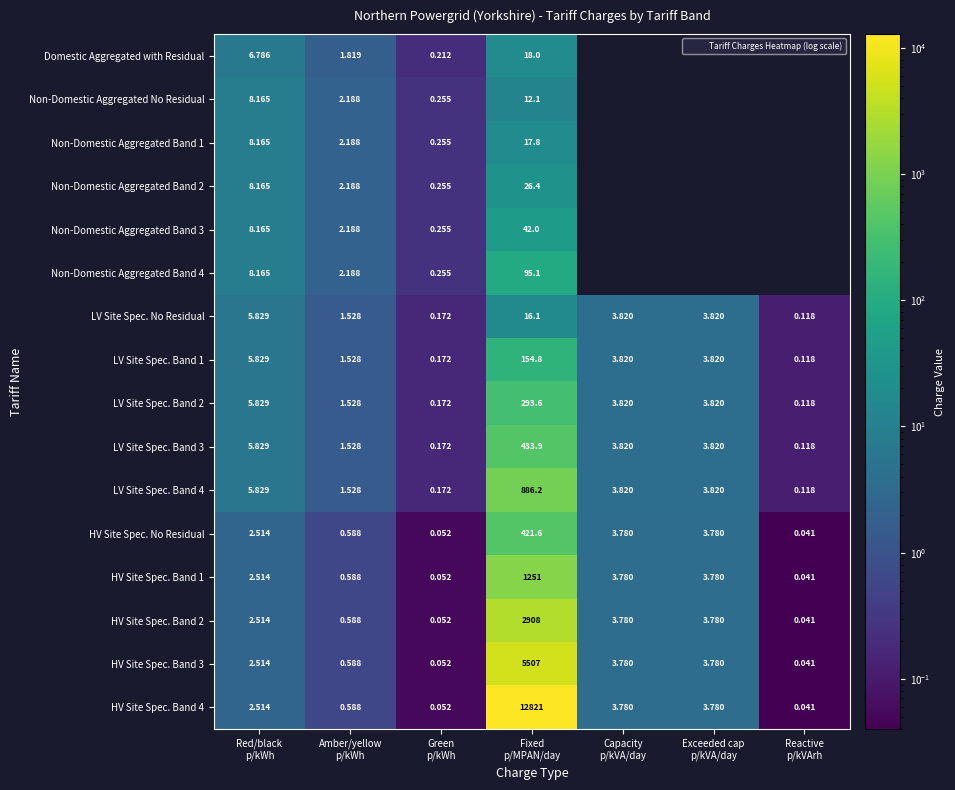

True or false: LV Site Spec. Band 2 has a value of 1.7 at Exceeded cap p/kVA/day.

False